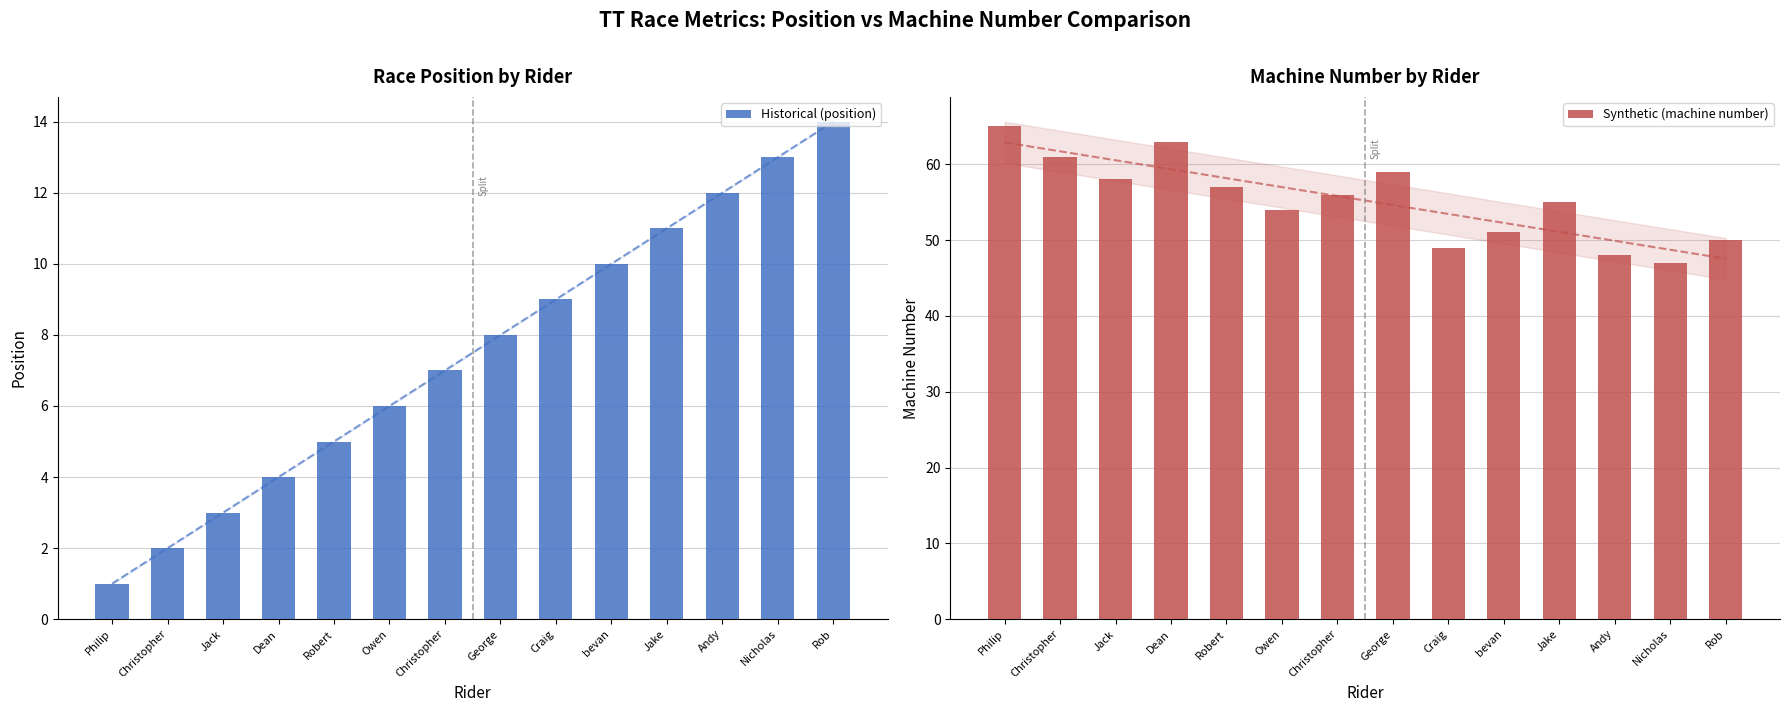

The value of Synthetic (machine number) at Philip is 15. True or false?

False